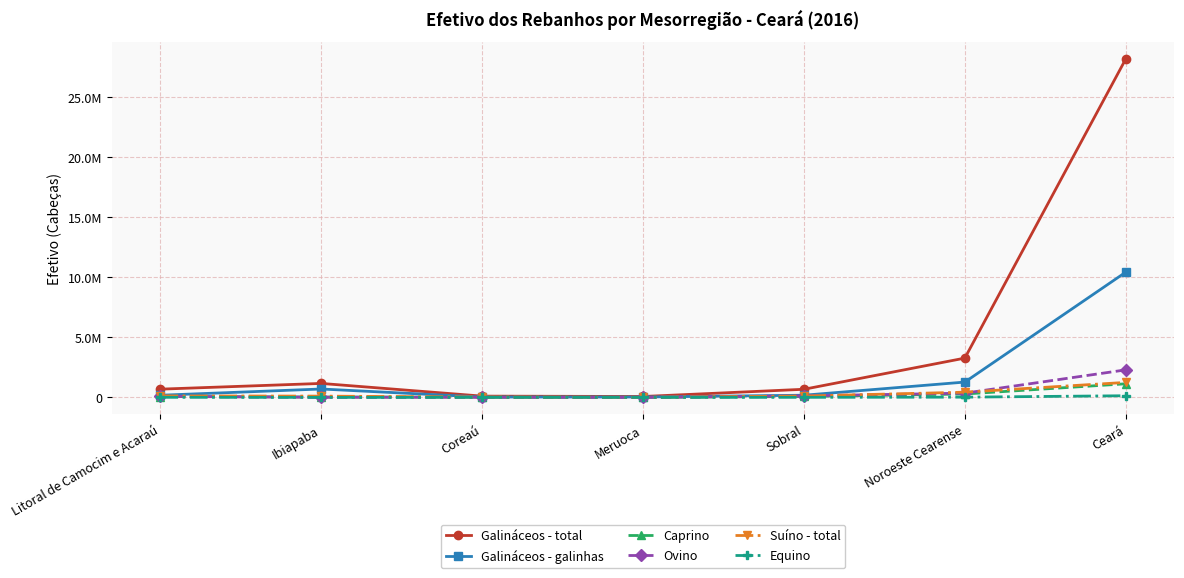

List the series in order of their peak value, highest first.

Galináceos - total, Galináceos - galinhas, Ovino, Suíno - total, Caprino, Equino